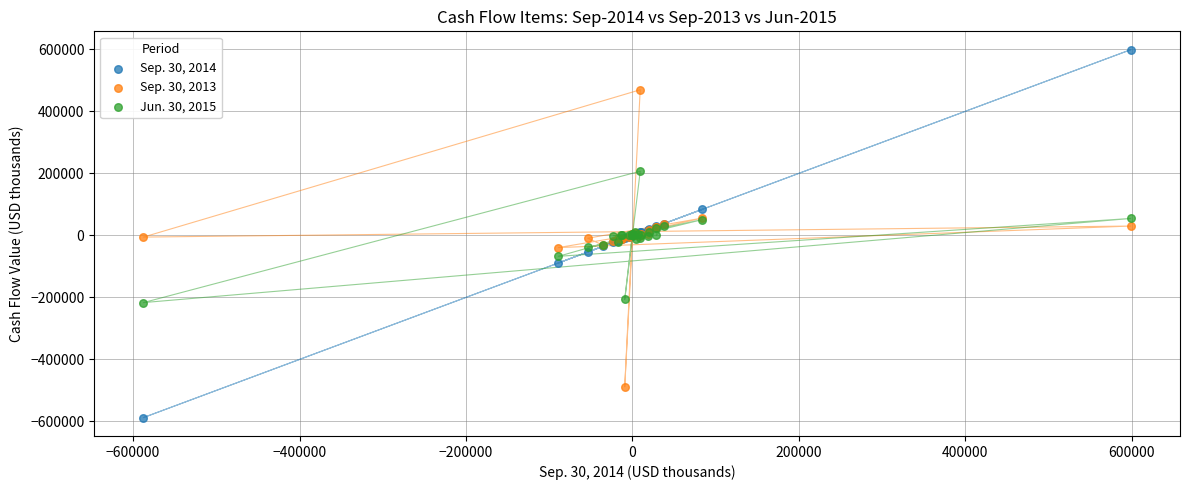

Which series reaches the minimum Y coordinate?

Sep. 30, 2014